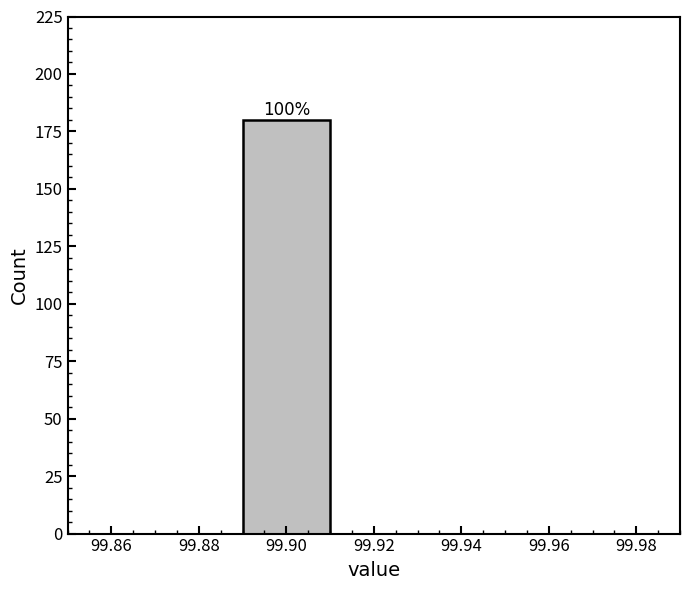

Over which range of the x-axis is the bar tallest?

99.89 to 99.91